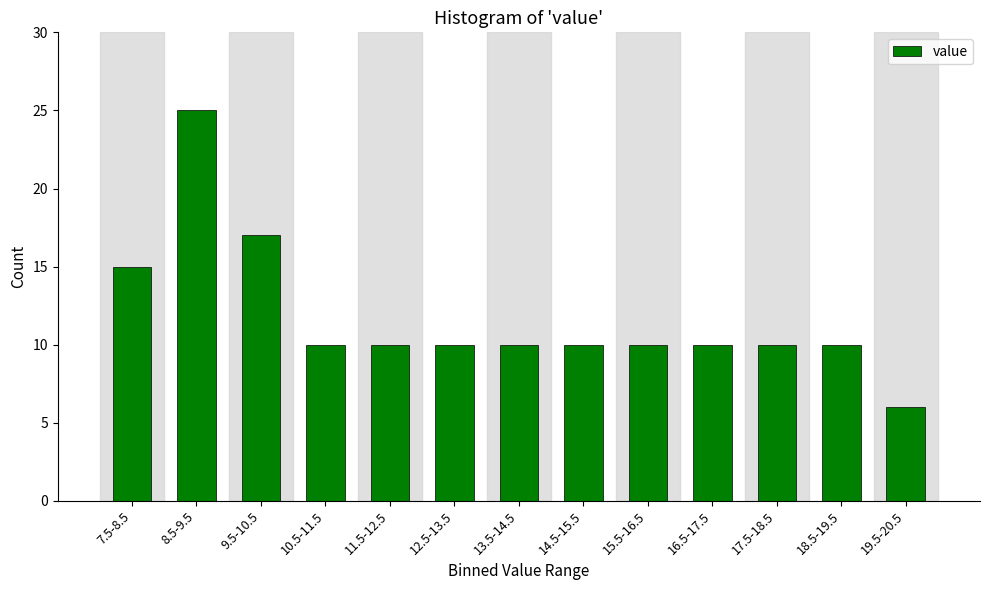

Reading right to left, list all the values displayed in this chart.

19.5-20.5=6	18.5-19.5=10	17.5-18.5=10	16.5-17.5=10	15.5-16.5=10	14.5-15.5=10	13.5-14.5=10	12.5-13.5=10	11.5-12.5=10	10.5-11.5=10	9.5-10.5=17	8.5-9.5=25	7.5-8.5=15